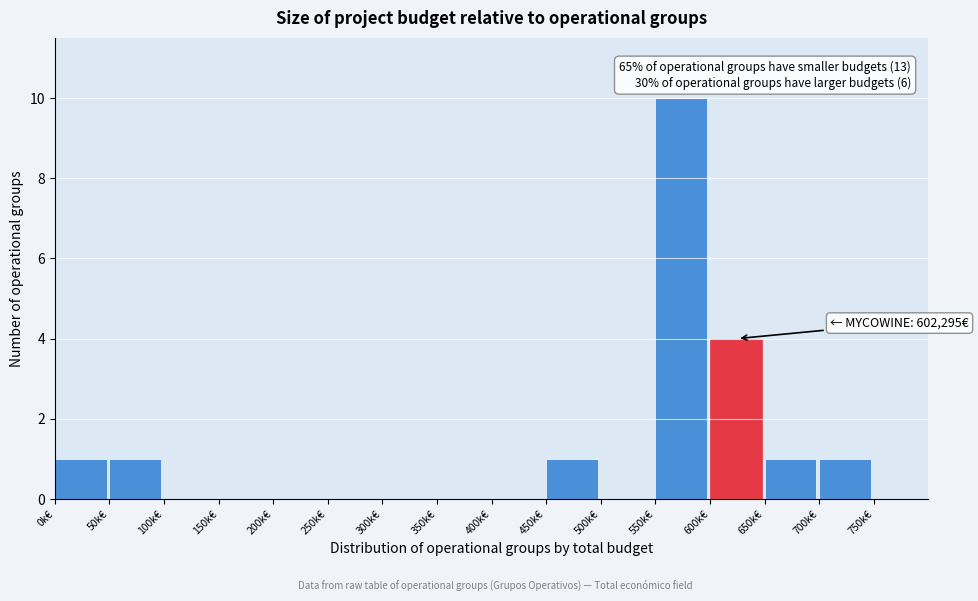

Reading left to right, list all the values displayed in this chart.

0k€=1	50k€=1	100k€=0	150k€=0	200k€=0	250k€=0	300k€=0	350k€=0	400k€=0	450k€=1	500k€=0	550k€=10	600k€=4	650k€=1	700k€=1	750k€=0